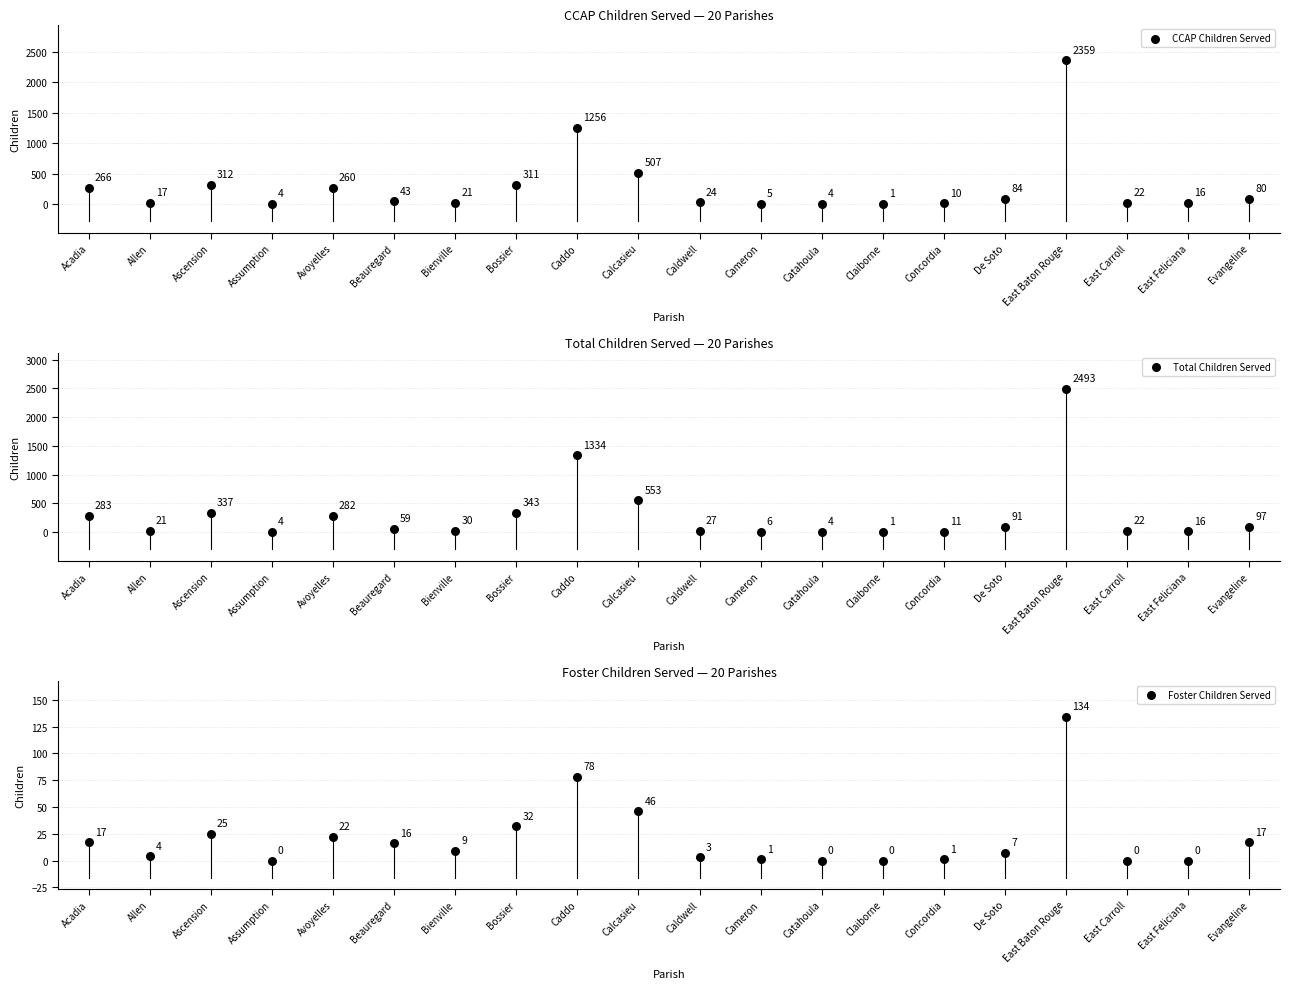

Is the value of Total Children Served at Calcasieu greater than the value of Foster Children Served at Bienville?

Yes